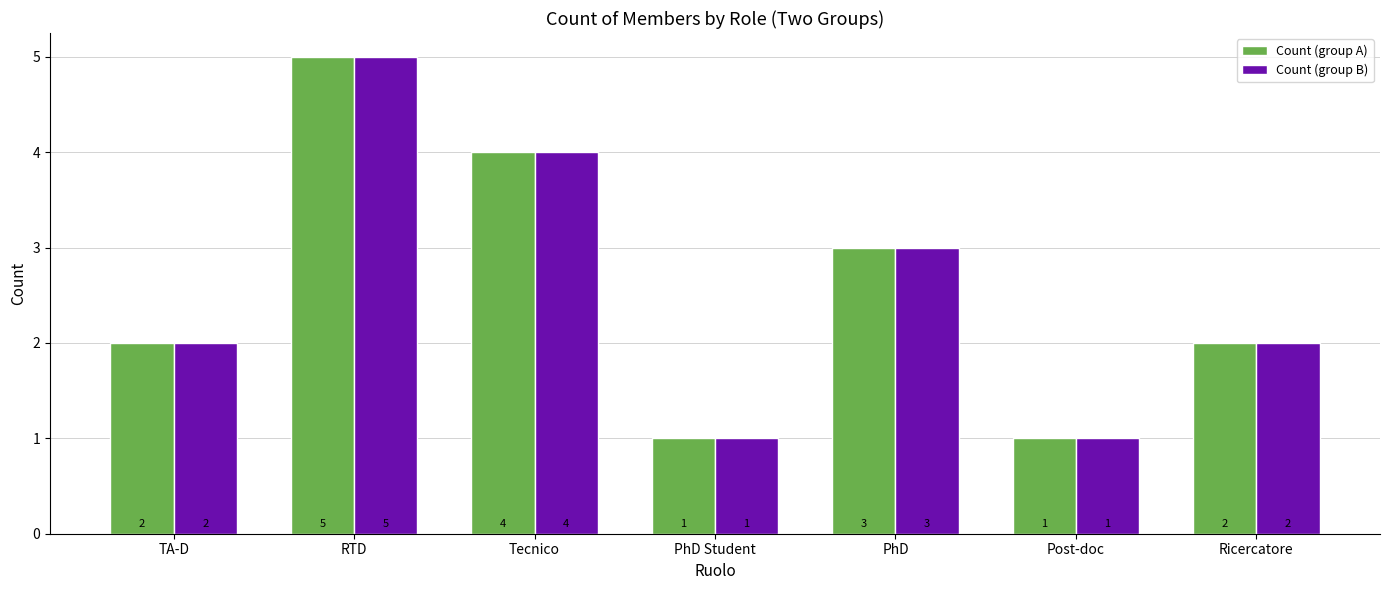

What is the sum of all Count (group B) values?

18